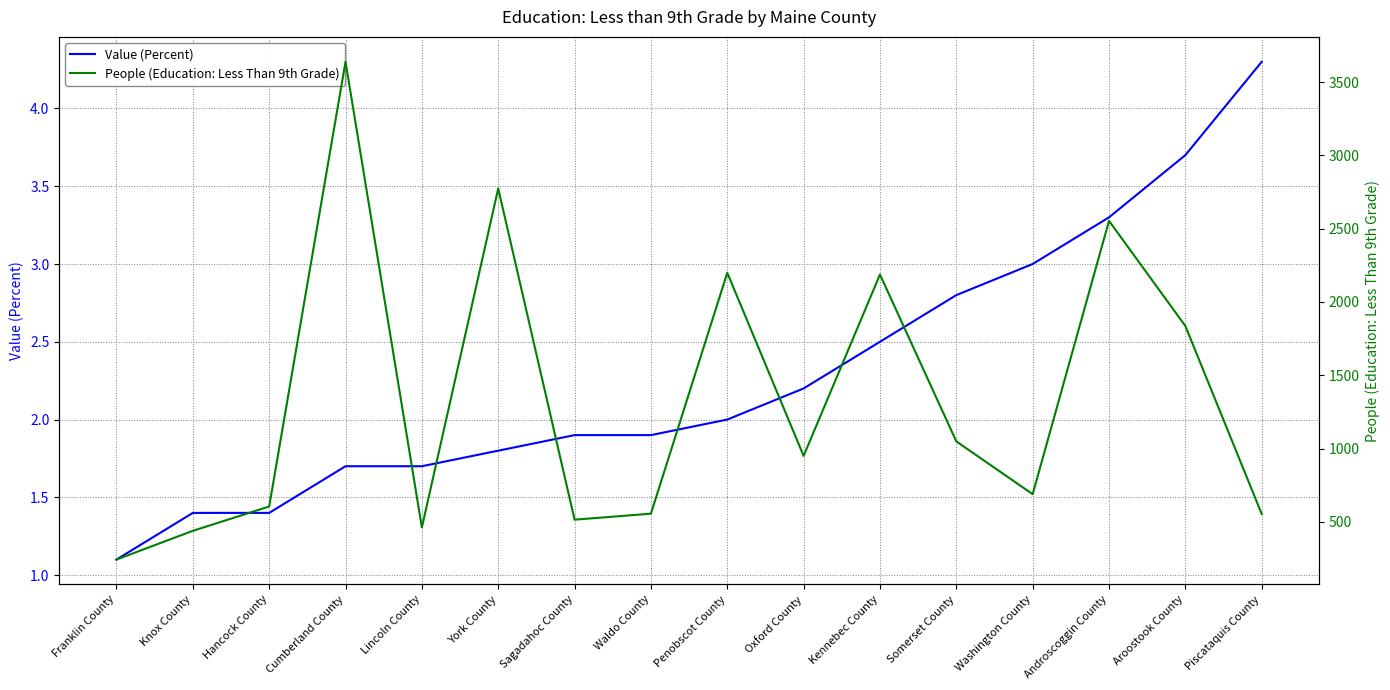

How many lines are shown in the chart?

2